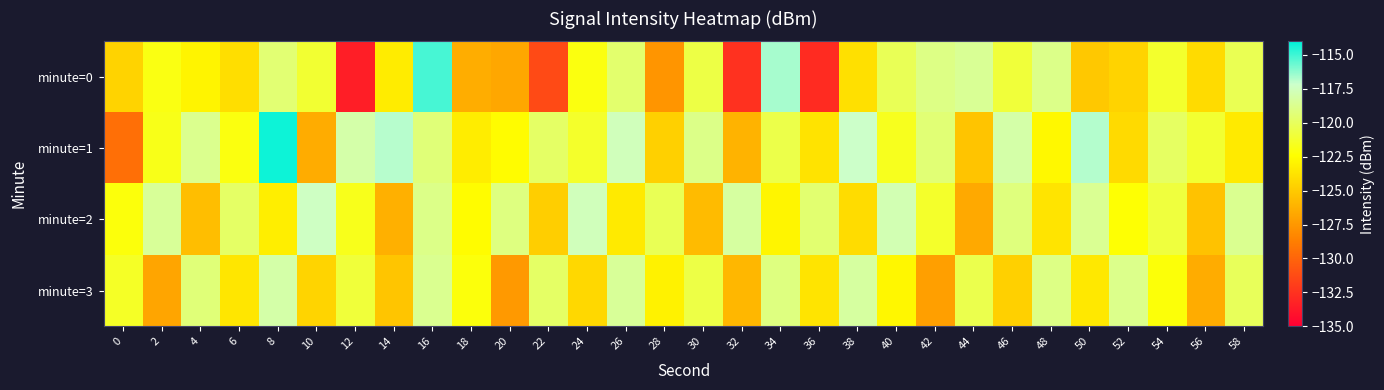

Which series has the largest total across all categories?

minute=1